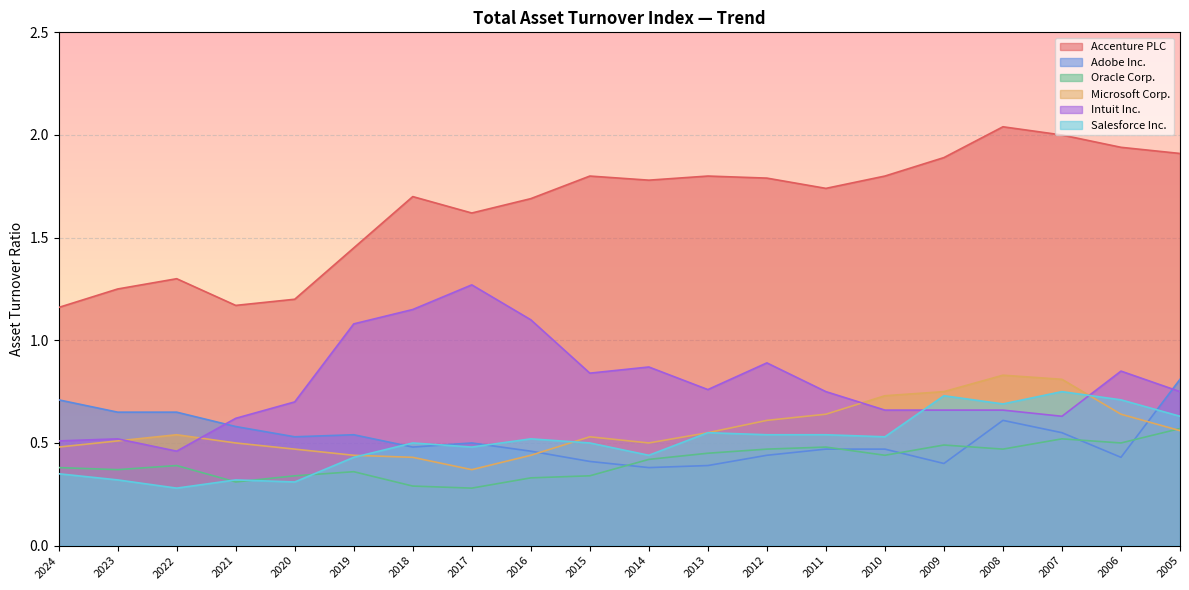

How many lines are shown in the chart?

6